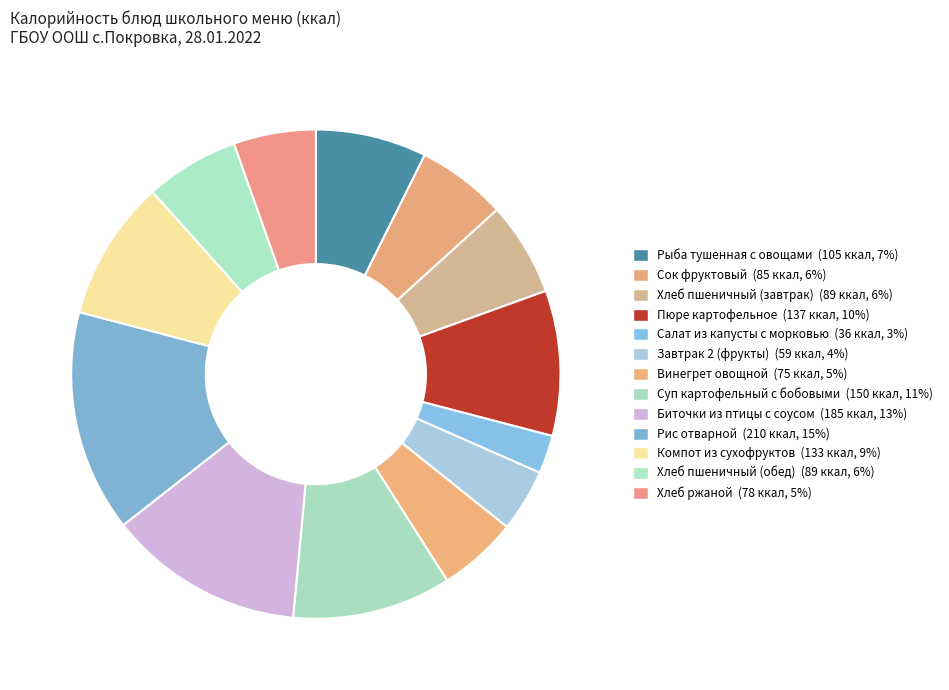

The Сок фруктовый slice represents 6% of the pie. True or false?

True